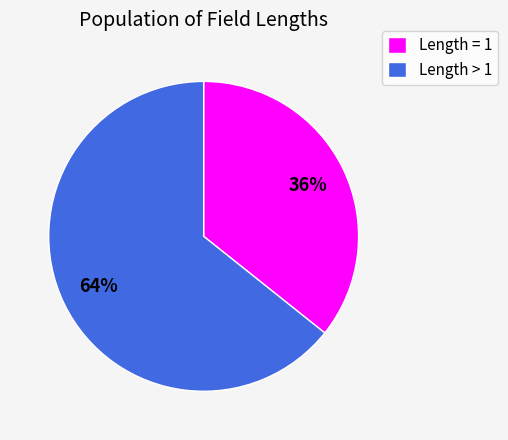

What percentage is the Length > 1 slice, to the nearest percent?

64%